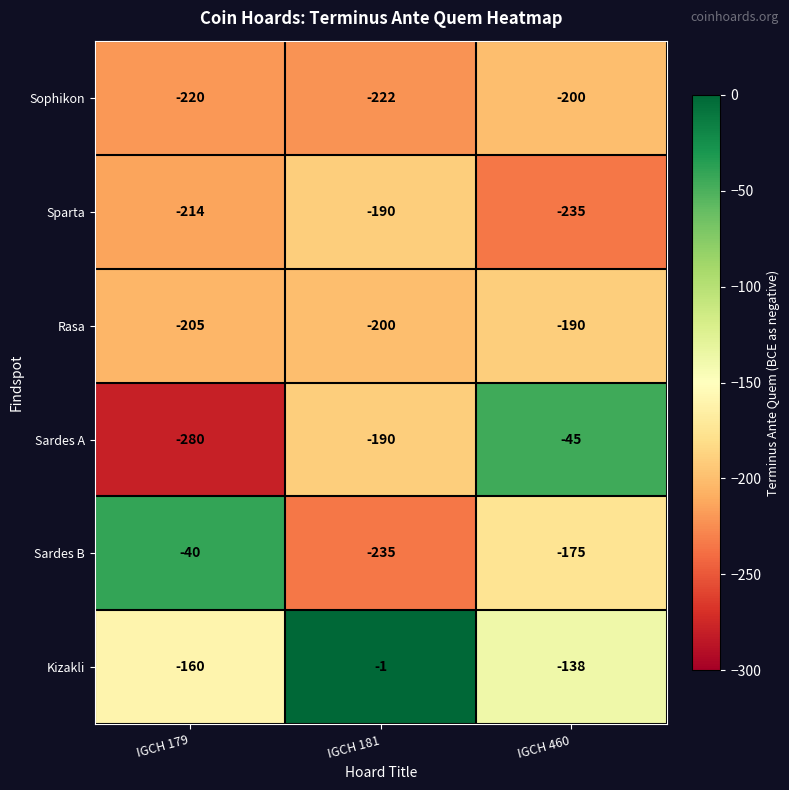

Where is Sparta nearest to the value -212?

IGCH 179